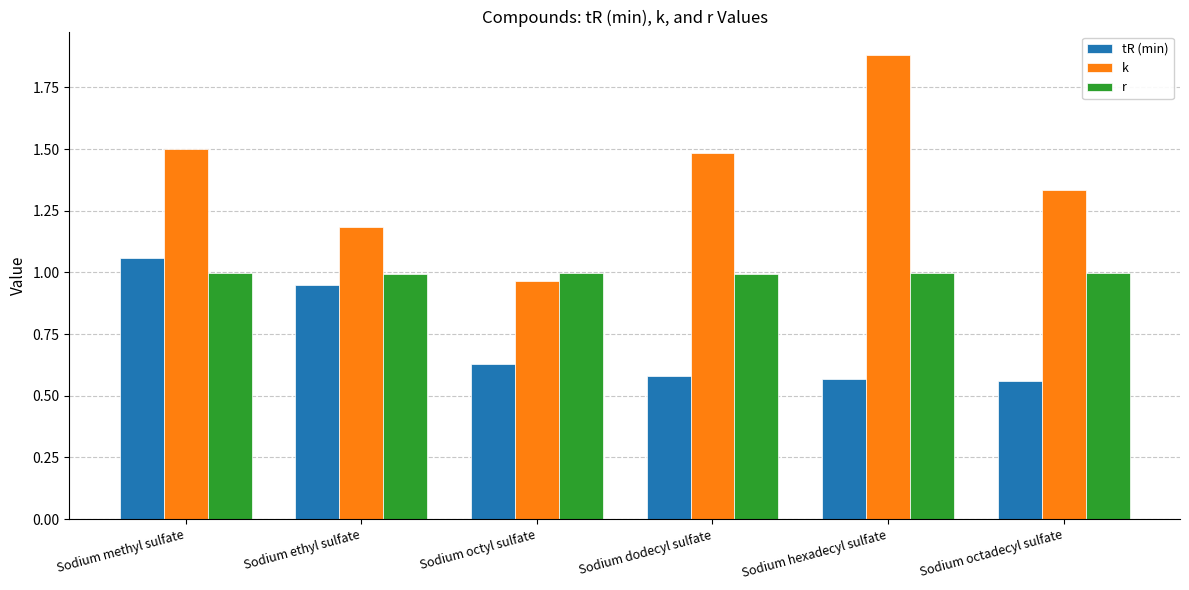

What is the maximum value shown in the chart?

1.9